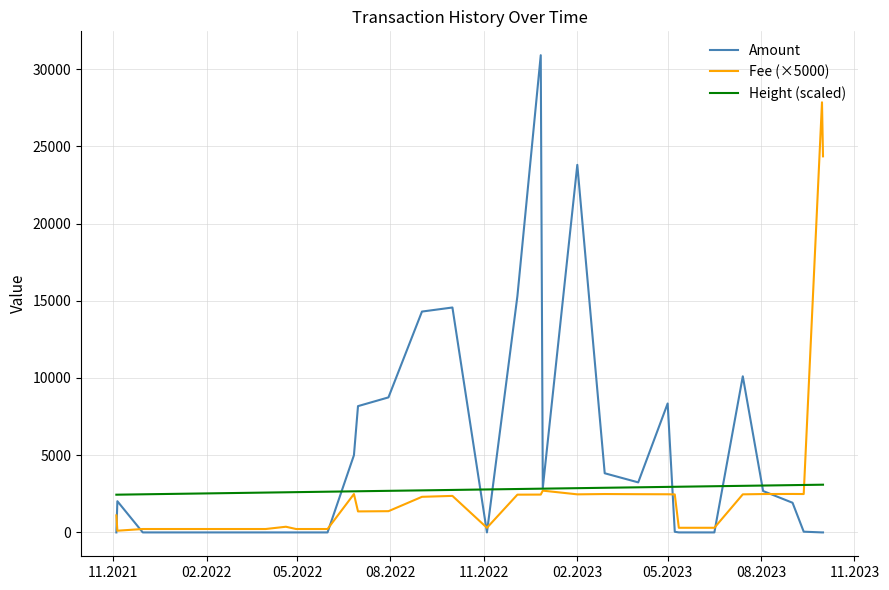

Rank the series by their maximum value, from lowest to highest.

Height (scaled), Fee (×5000), Amount